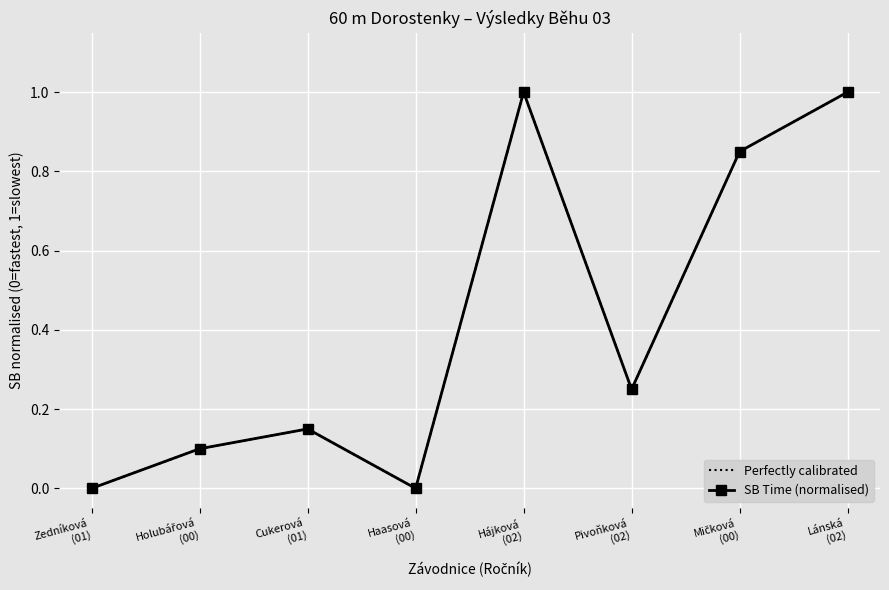

At which category does Perfectly calibrated reach its first local valley?

Haasová
(00)